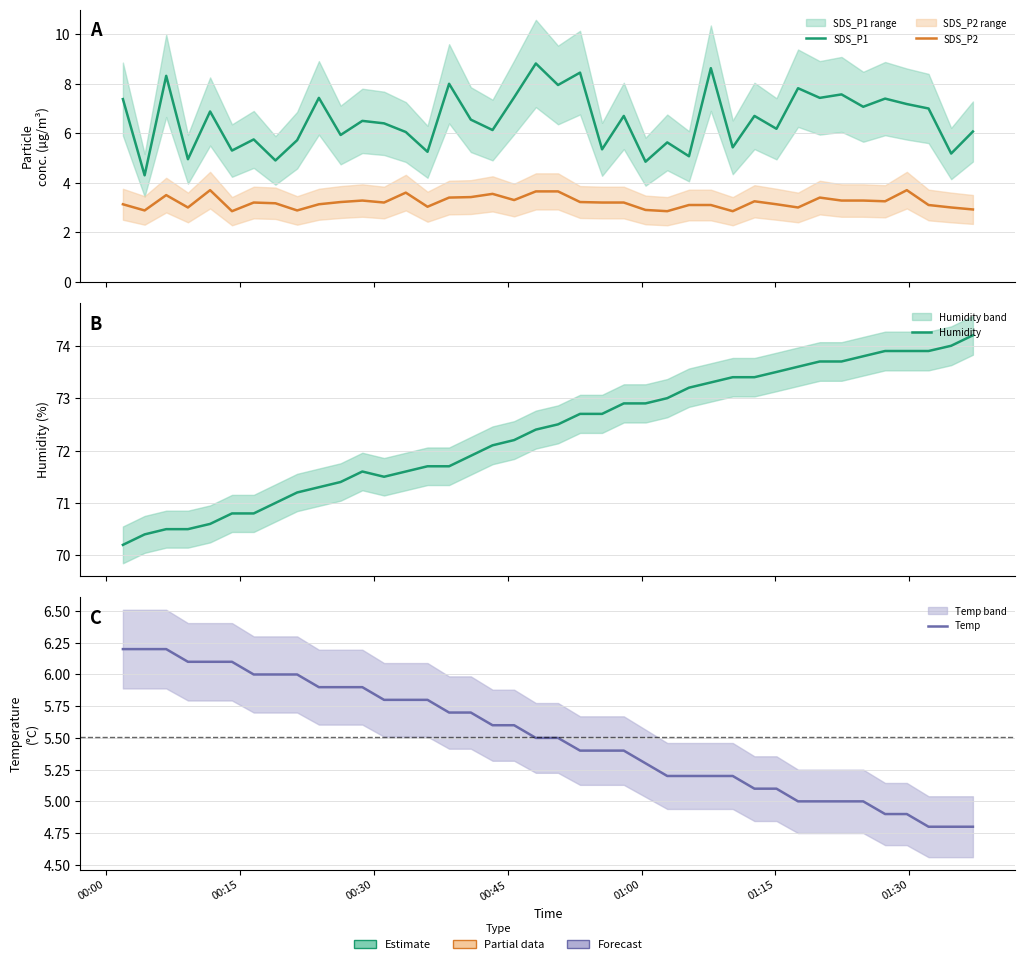

How many lines are shown in the chart?

4